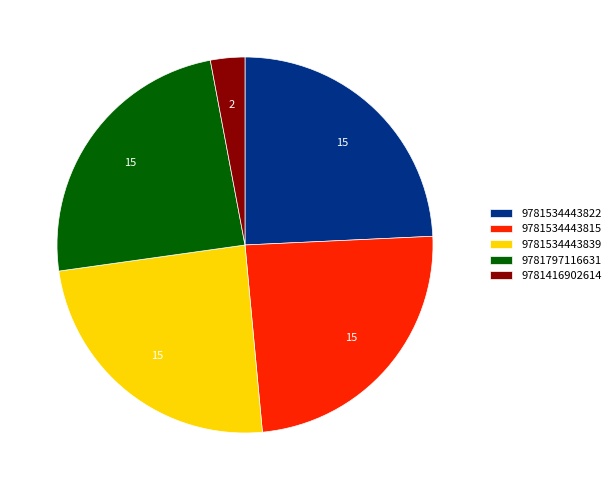

The 9781416902614 slice represents 11% of the pie. True or false?

False